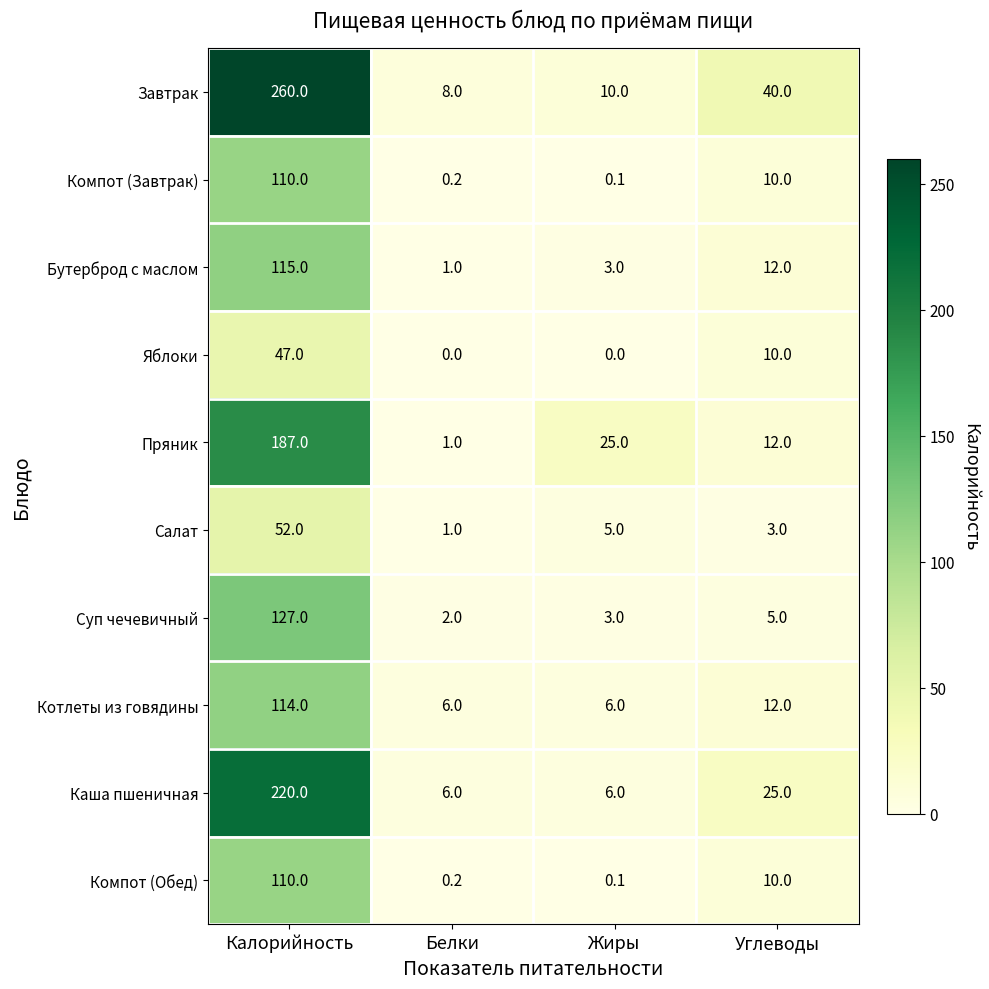

Rank the categories by Салат value from highest to lowest.

Калорийность, Жиры, Углеводы, Белки